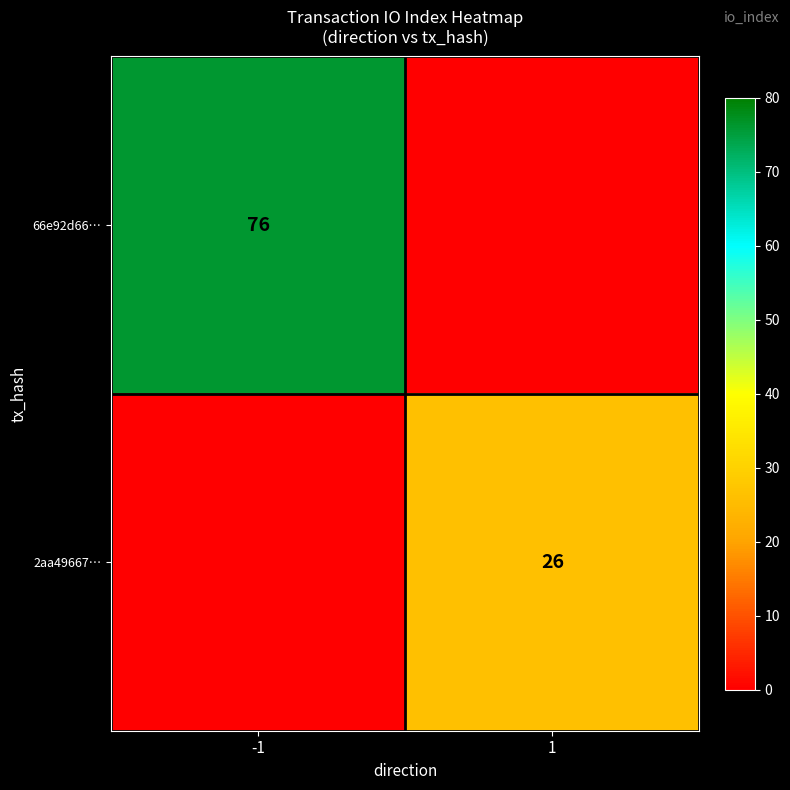

Which category has the lowest value across all series?

1